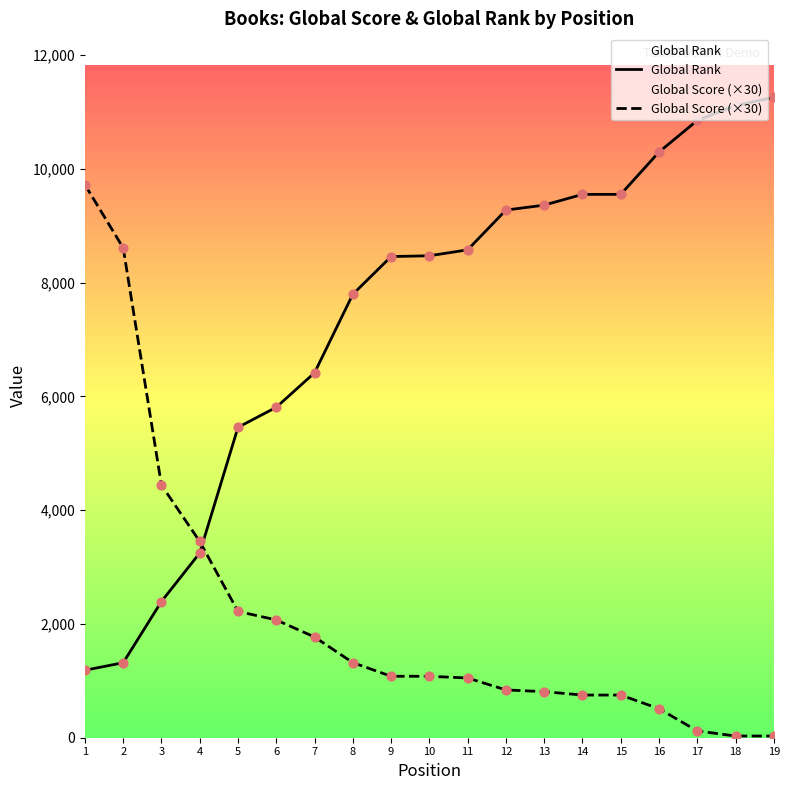

Which series contains the lowest Y value?

Global Score (×30)